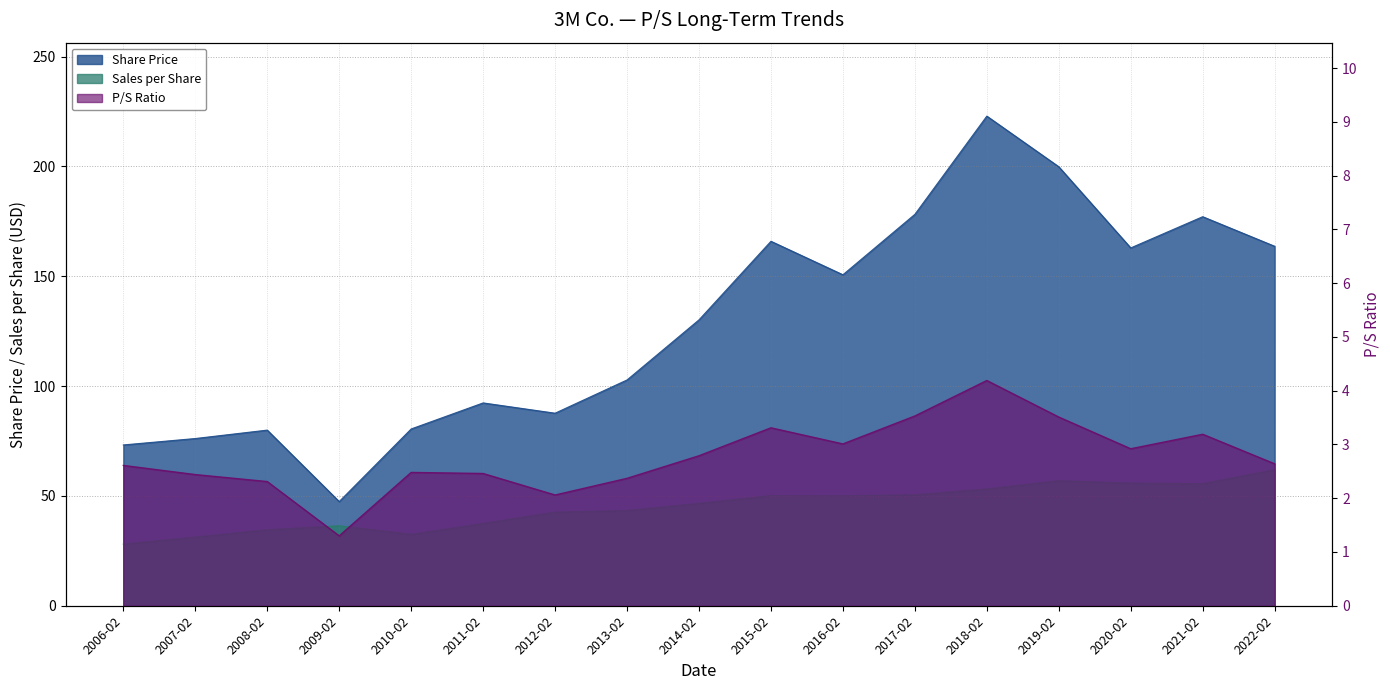

Count the number of categories in the chart.

17